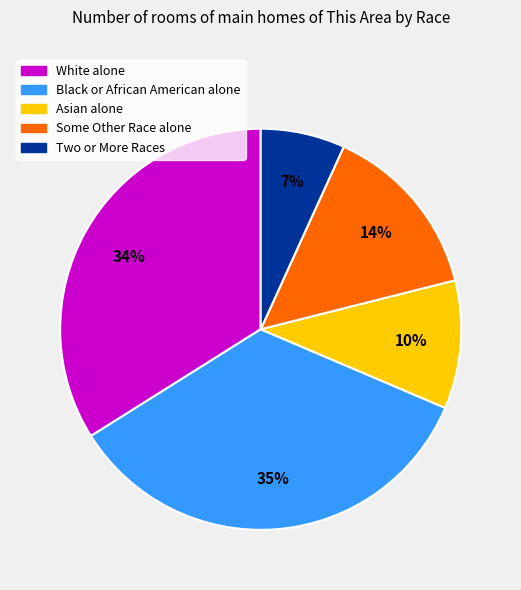

Is the sum of Two or More Races and Black or African American alone greater than half?

No